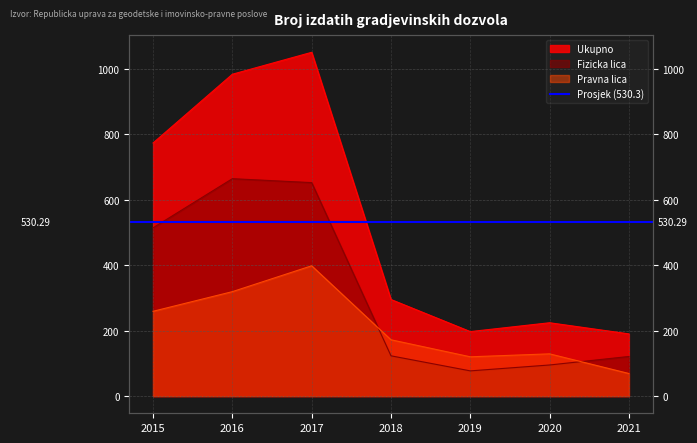

Reading left to right, what are all the values shown in this chart?

Ukupno: 773	983	1050	295	197	224	190
Fizicka lica: 514	664	652	123	77	95	121
Pravna lica: 259	319	398	172	120	129	69